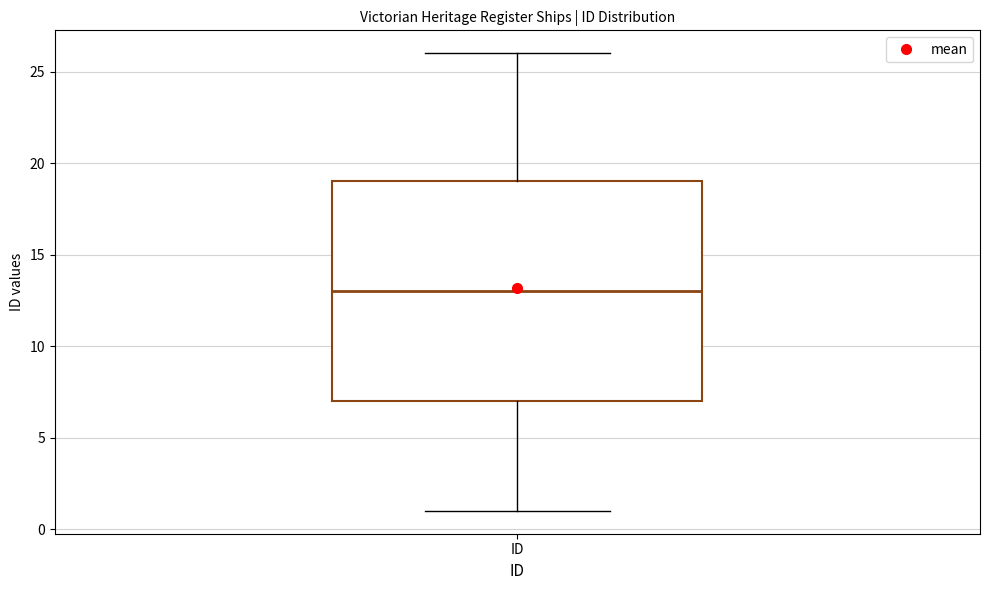

Transcribe this box plot: give where the median line is, the range the box spans, and where the two whiskers end, as read against the y-axis. The values are not printed on the chart, so give them approximately, as read against the axis.

median 13, box 7 to 19, whiskers 1 to 26